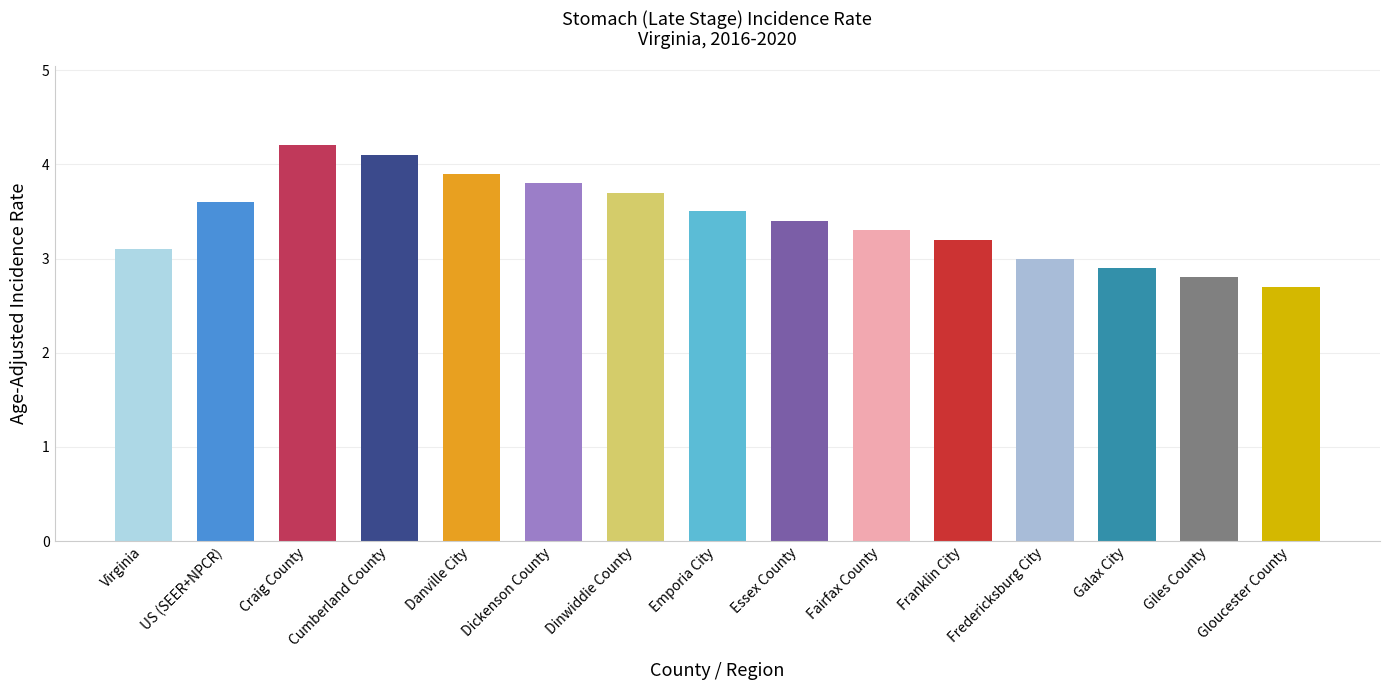

What is the ratio of the value at Fairfax County to the value at Dinwiddie County?

0.9